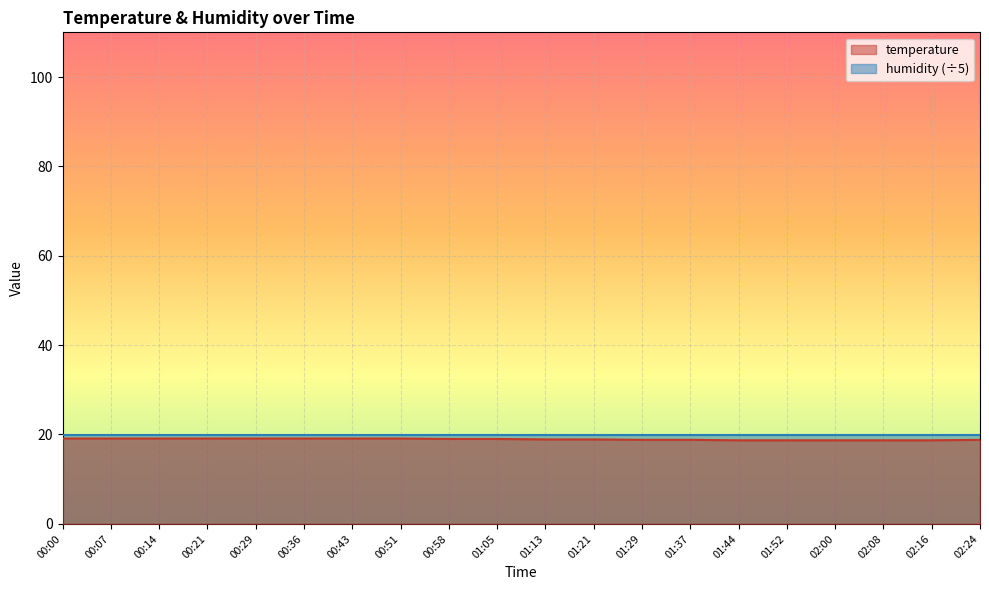

At which label does the data first exceed 19?

00:00